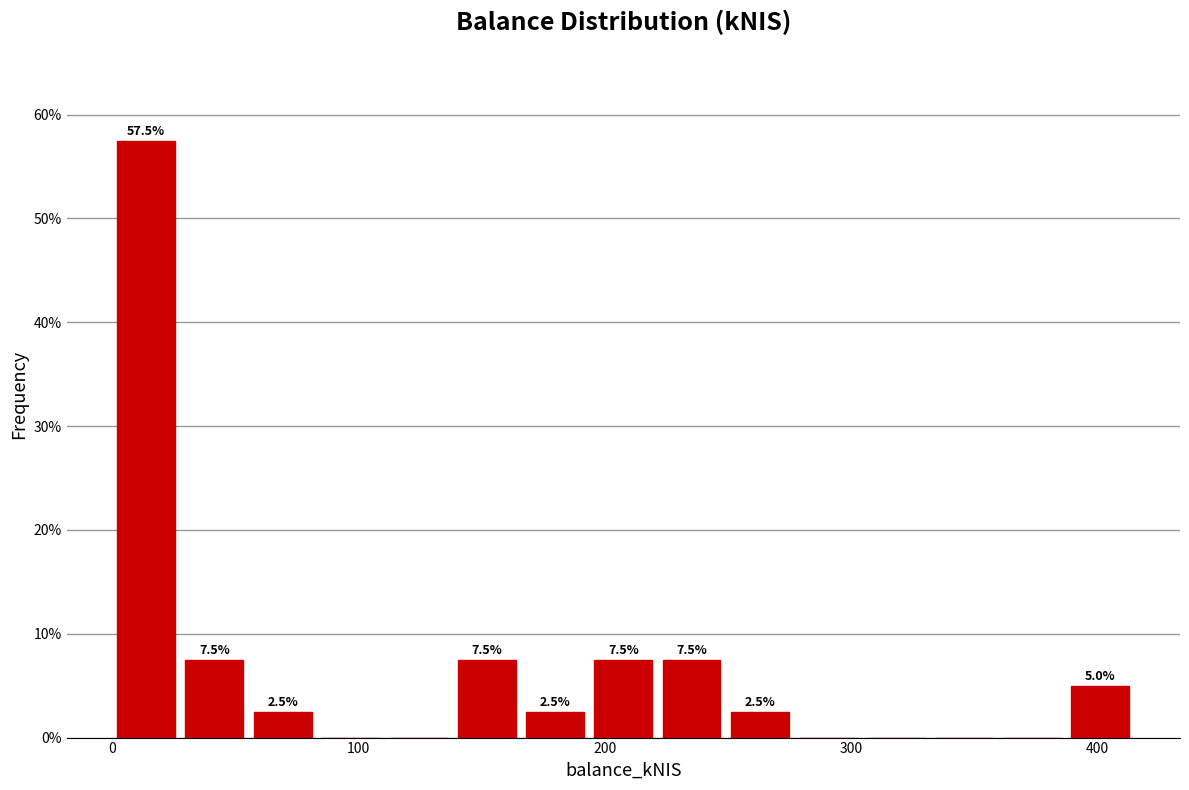

Around what value on the x-axis is the tallest bar? Give the approximate position of its centre, as read against the axis.

10